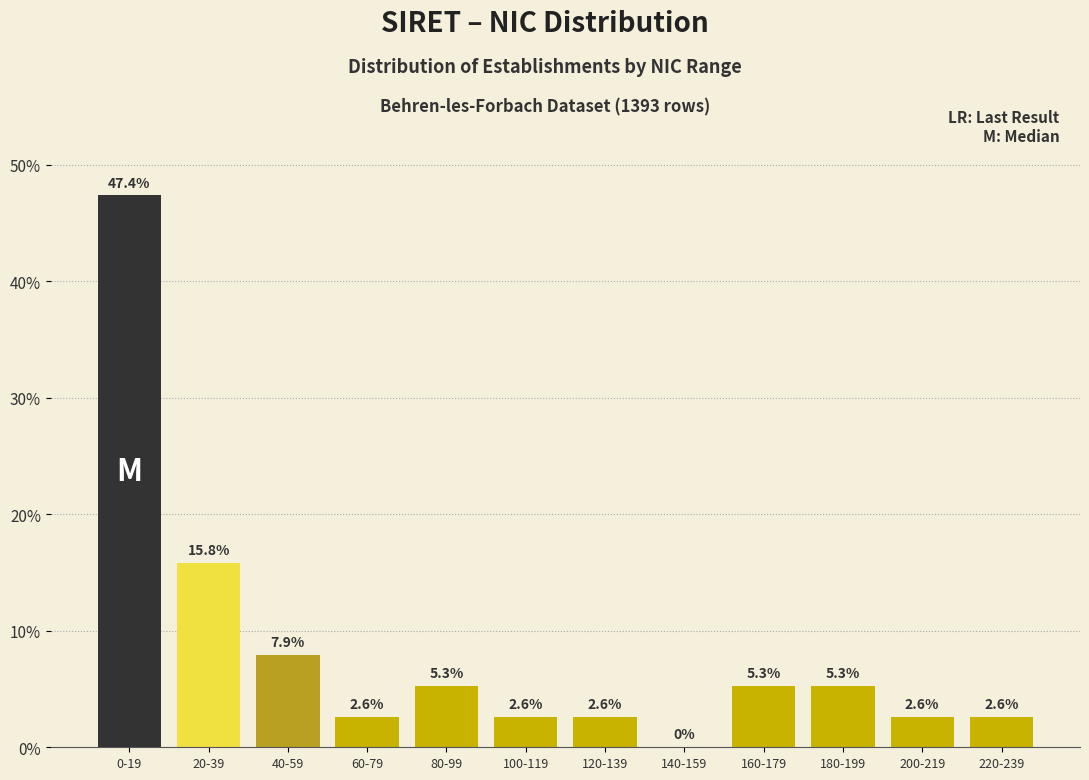

Reading left to right, list all the values displayed in this chart.

0-19=47.4	20-39=15.8	40-59=7.9	60-79=2.6	80-99=5.3	100-119=2.6	120-139=2.6	140-159=0.0	160-179=5.3	180-199=5.3	200-219=2.6	220-239=2.6